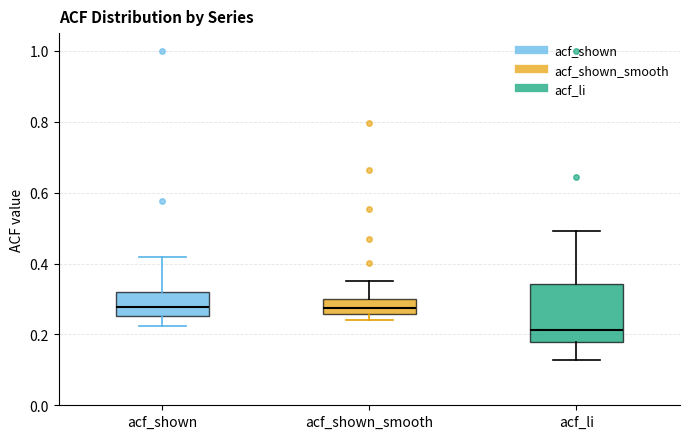

Reading left to right, read every box against the y-axis: the position of its median line, the range the box covers, and the ends of its whiskers. The values are not printed on the chart, so give them approximately, as read against the axis.

acf_shown: median 0.28, box 0.26 to 0.32, whiskers 0.22 to 0.42
acf_shown_smooth: median 0.28, box 0.26 to 0.30, whiskers 0.24 to 0.36
acf_li: median 0.22, box 0.18 to 0.34, whiskers 0.12 to 0.50